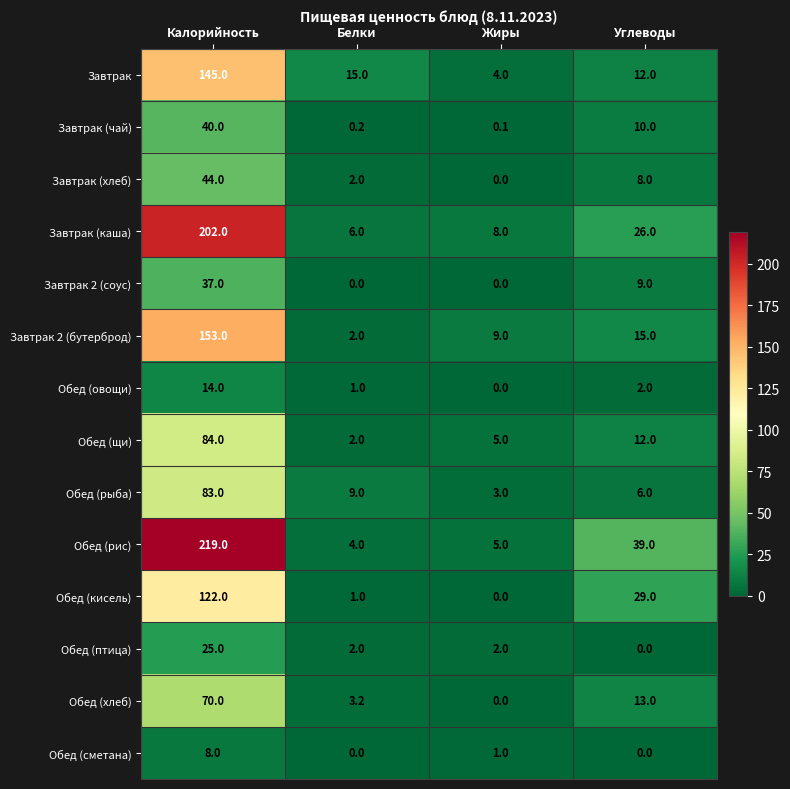

List the labels in order of Завтрак value, smallest first.

Жиры, Углеводы, Белки, Калорийность